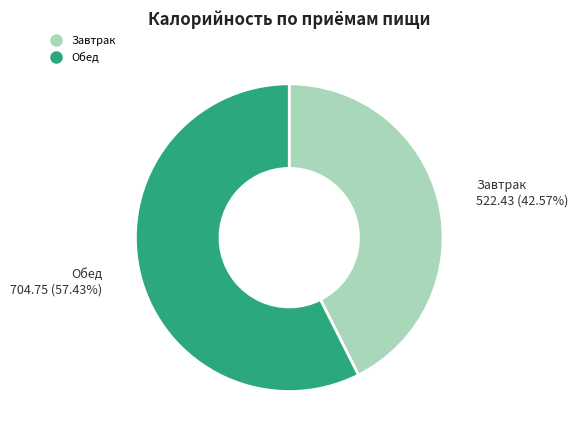

Is there a majority slice in this chart?

Yes